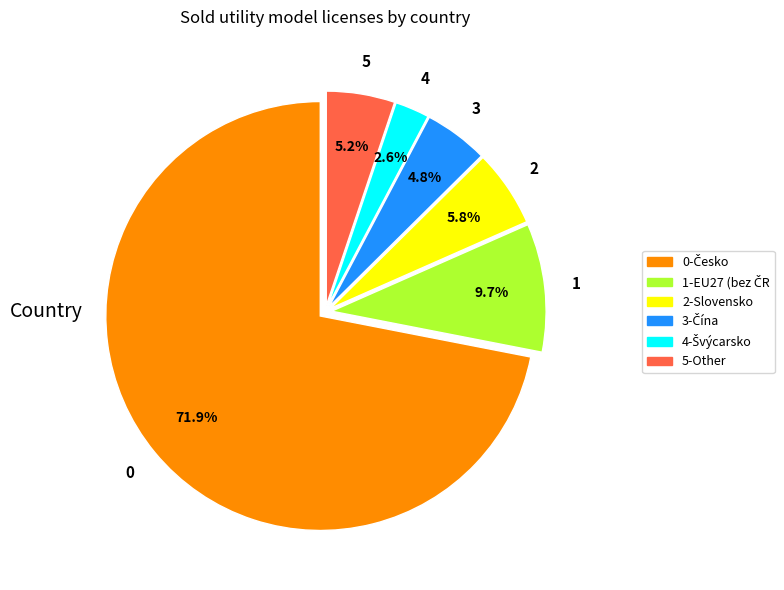

Is there any slice that represents more than half of the pie?

Yes